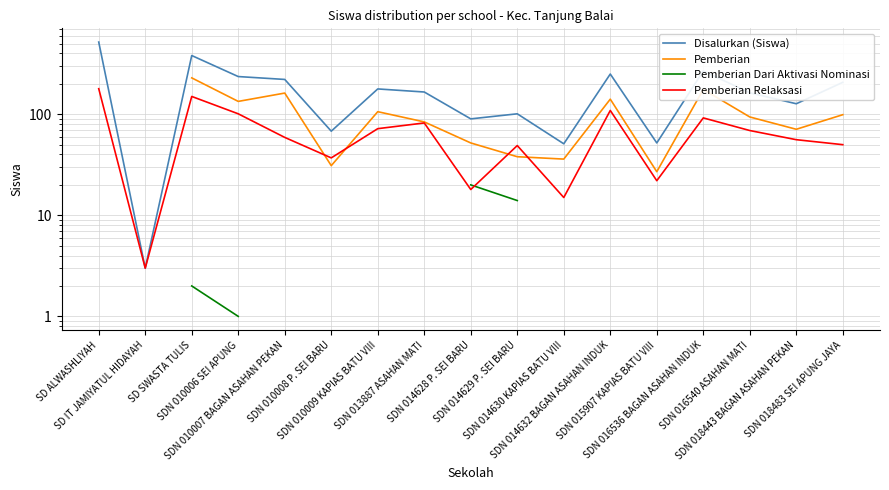

How many data points in Pemberian Dari Aktivasi Nominasi are above 1?

5